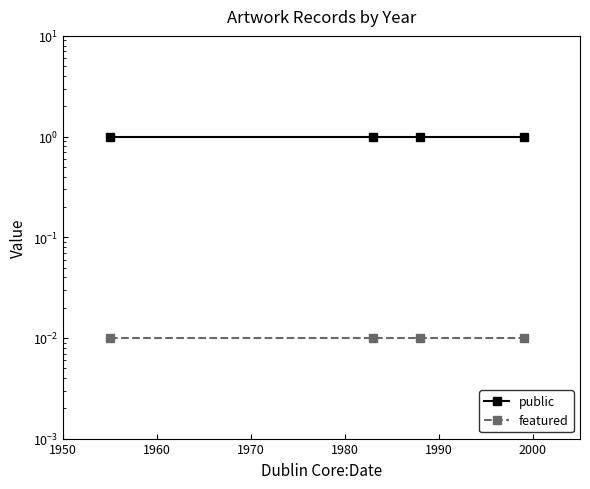

What is the value of the public point at the 2nd from the left?

1.0